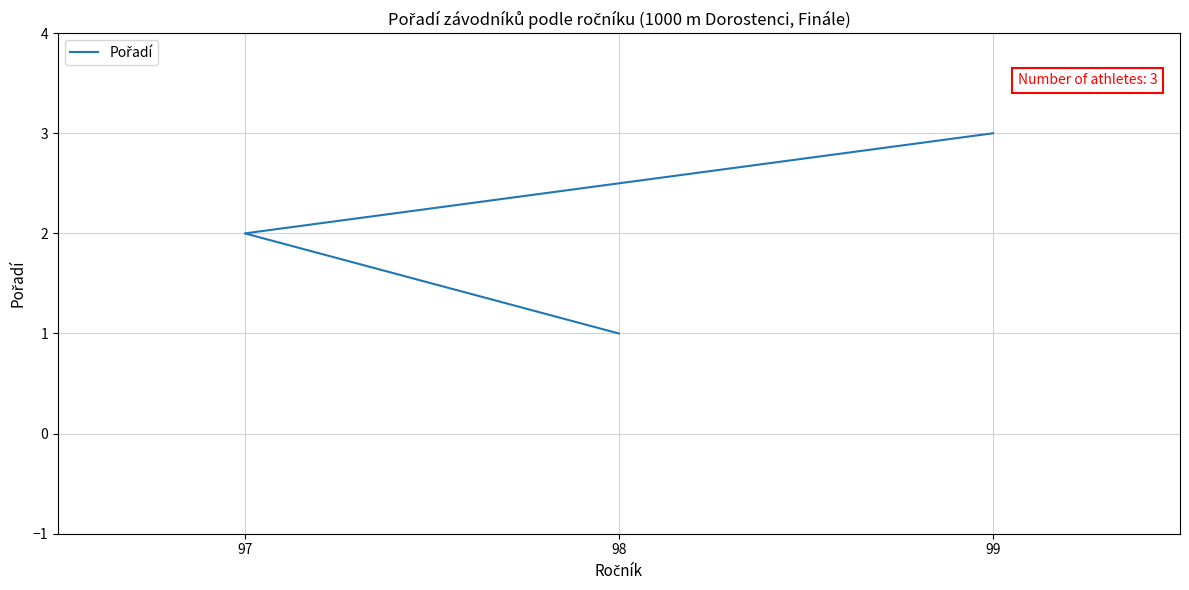

What is the sum of all values?

6